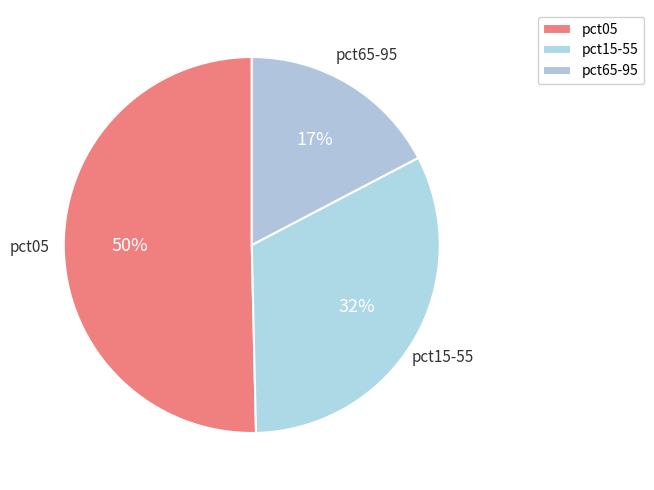

How many segments does this pie chart have?

3